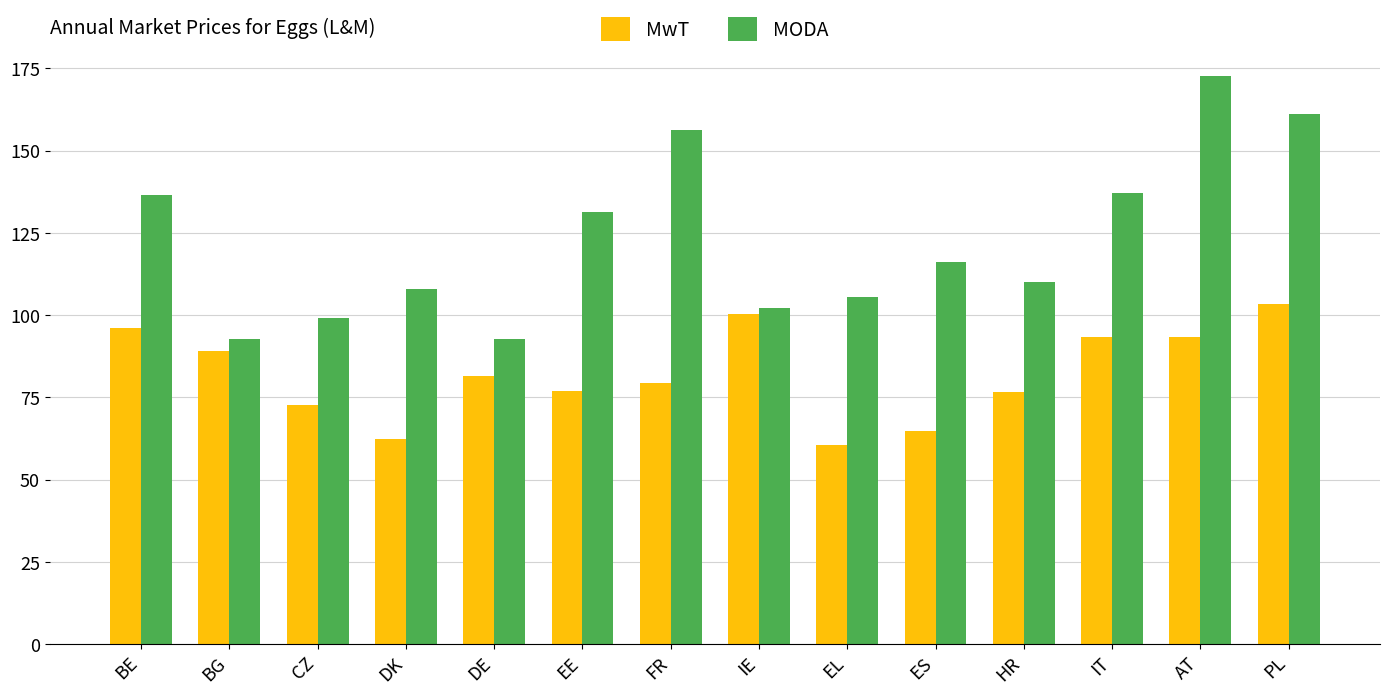

Is the value of MwT at AT greater than the value of MODA at FR?

No